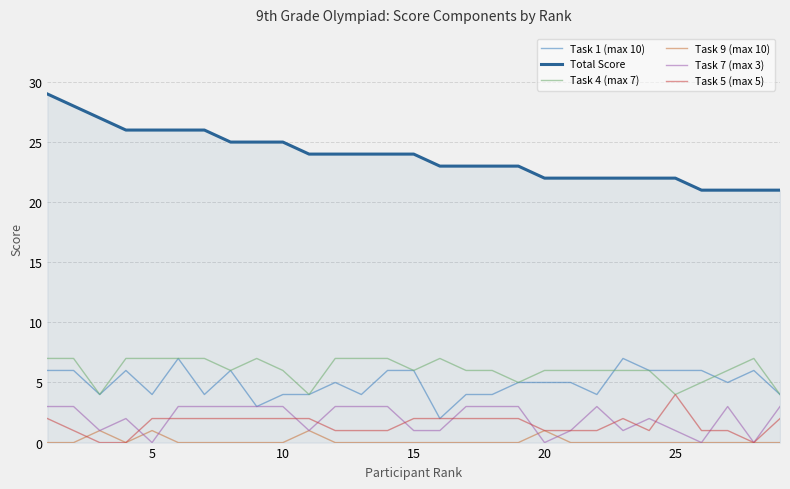

What is the sum of all Total Score values?

691